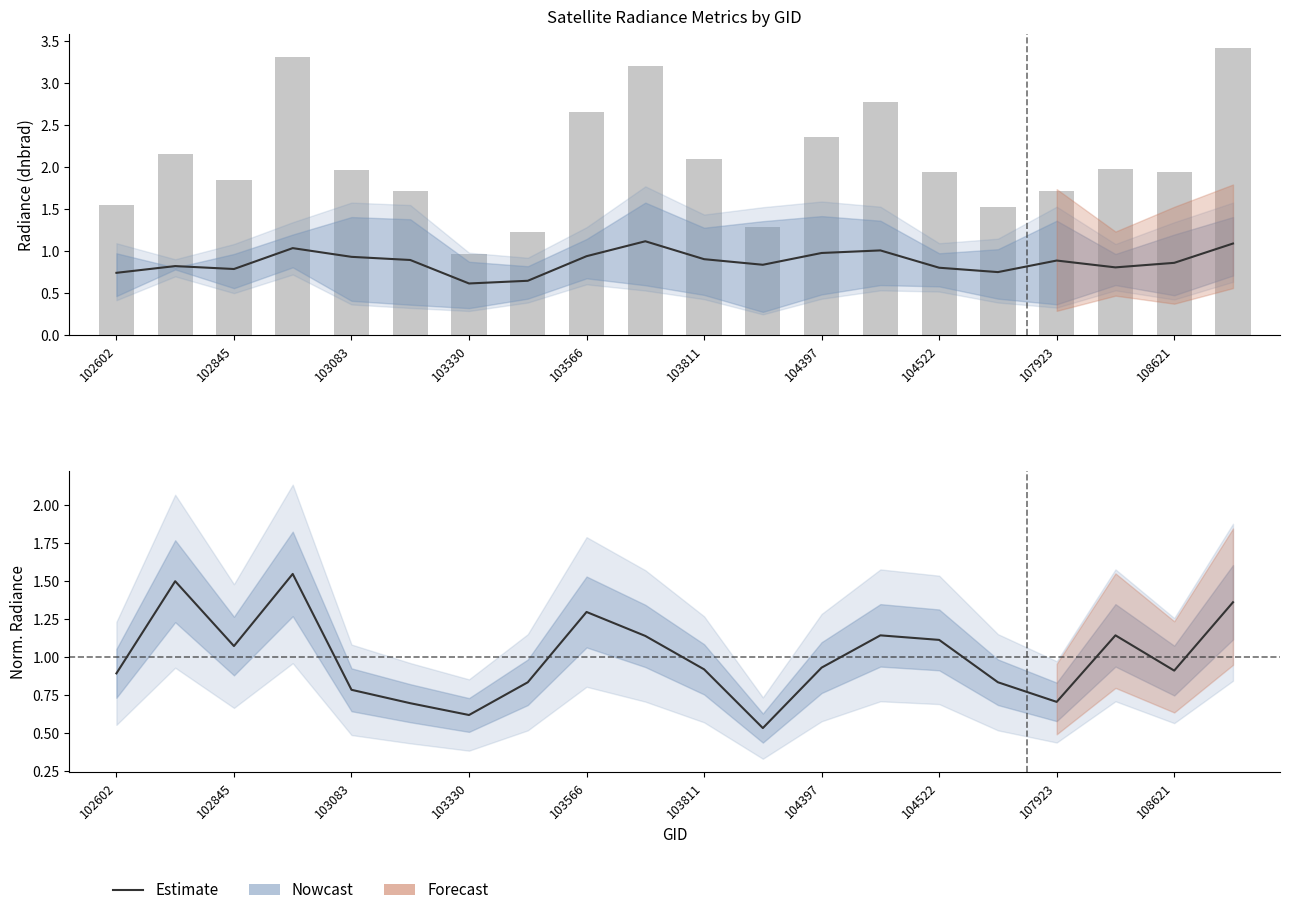

True or false: Estimate has a value of 0.7 at 108621.

False